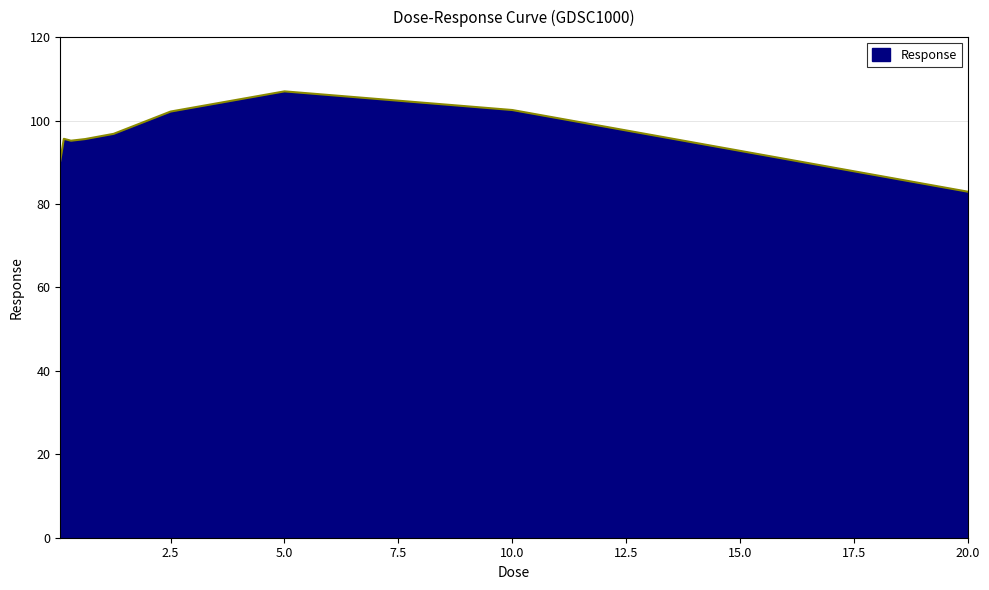

What is the difference between the maximum and minimum values?

24.0